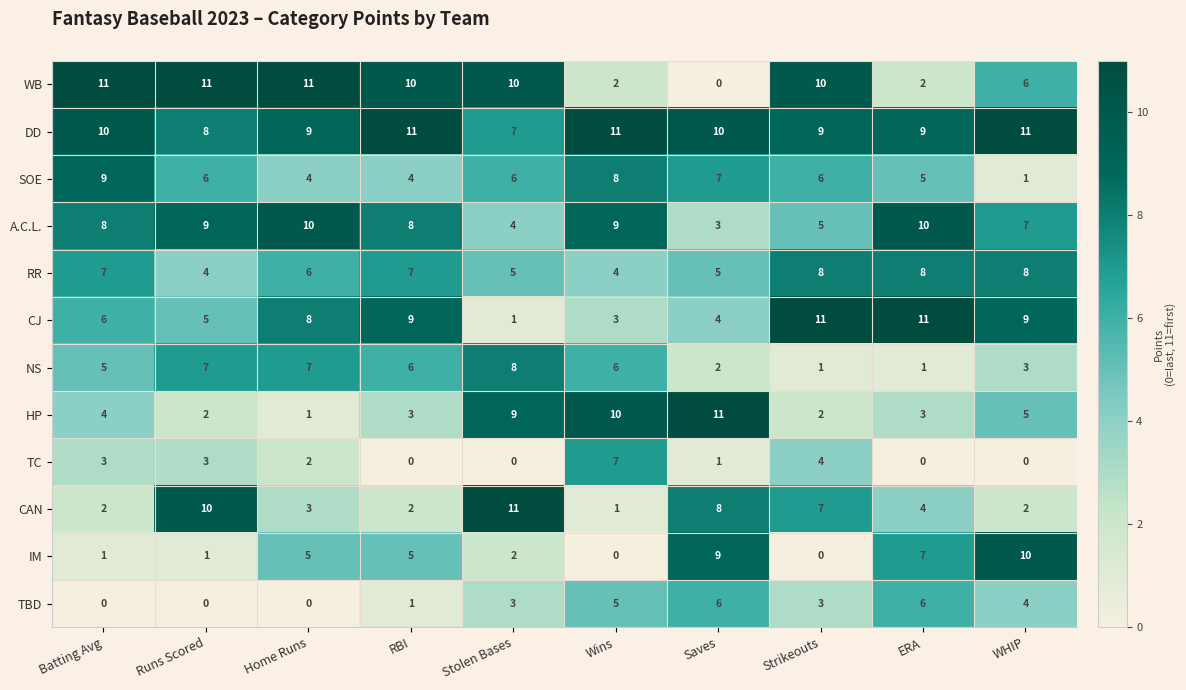

Which series has the widest spread of values?

WB